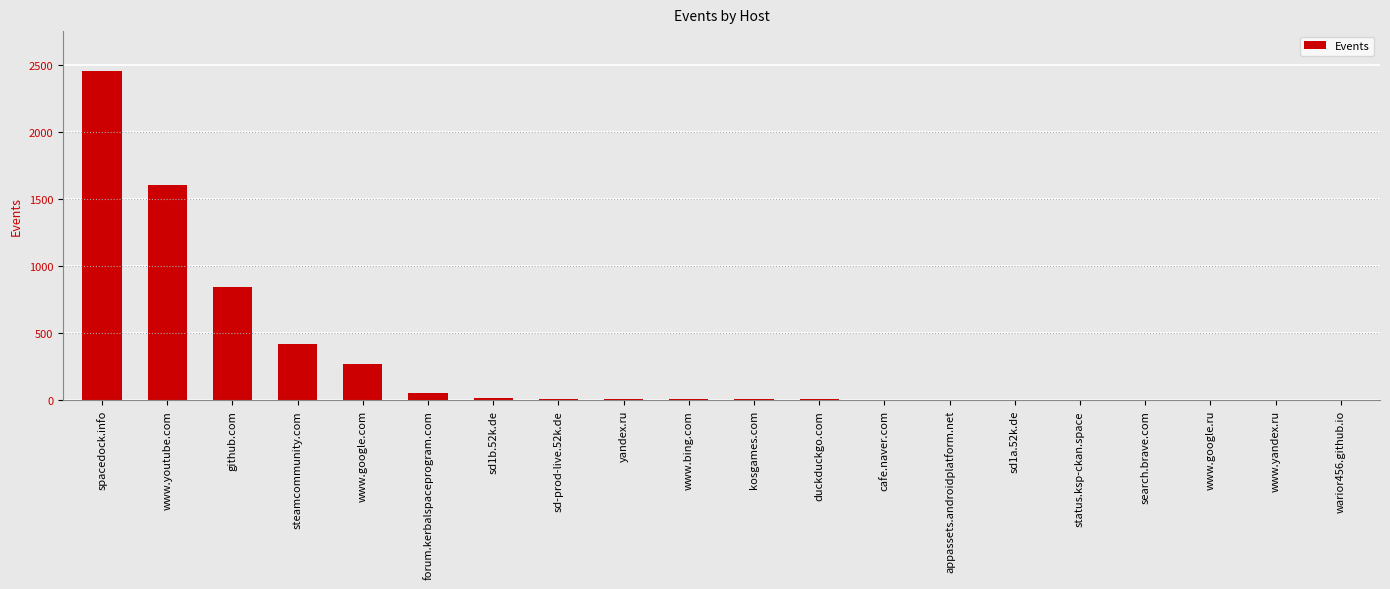

Approximately how many times larger is the value at www.bing.com compared to status.ksp-ckan.space?

4.3